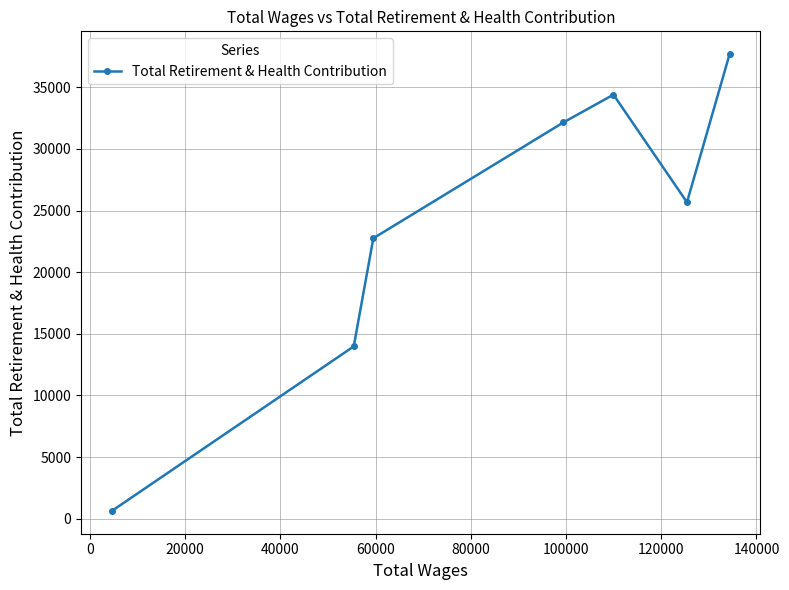

What is the value of the 4th point from the left?

32148